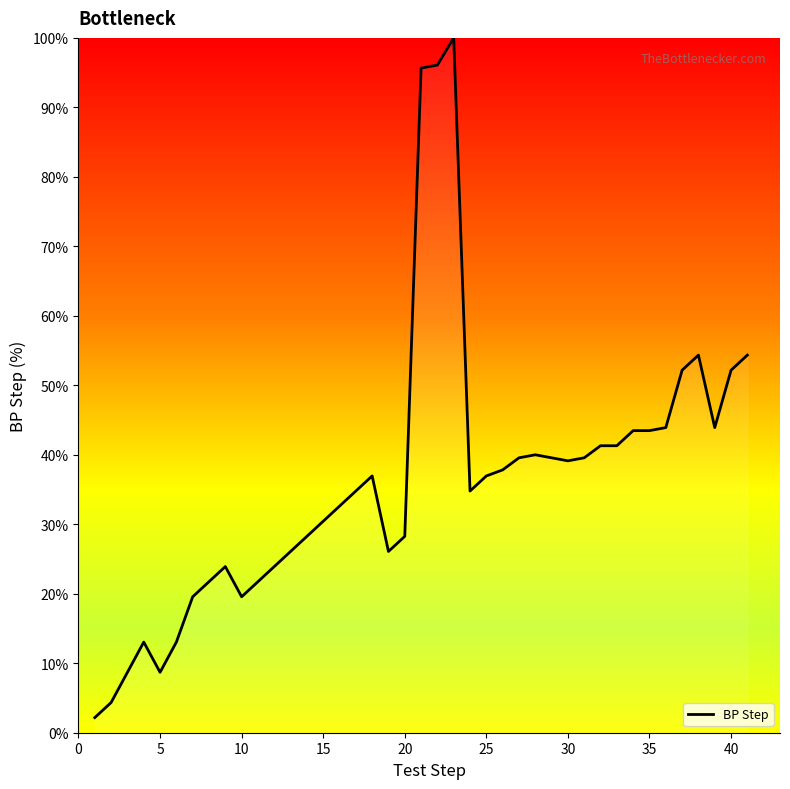

True or false: there are more than 1 points higher than both neighbors.

True